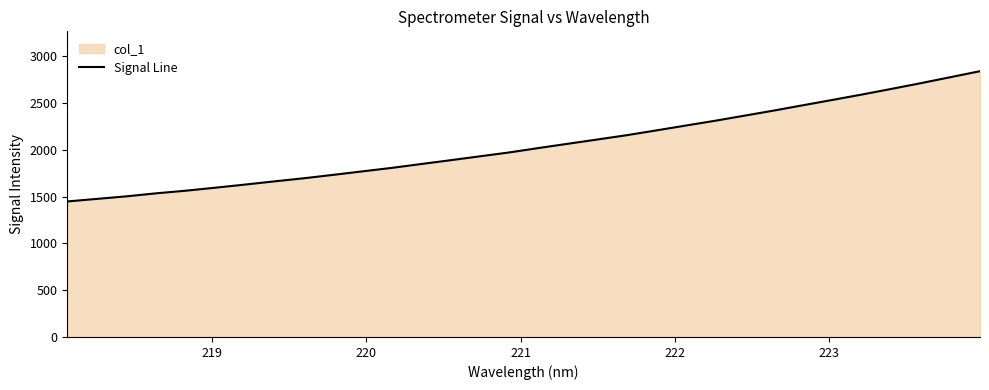

What is the difference between the maximum and minimum values?

1391.3